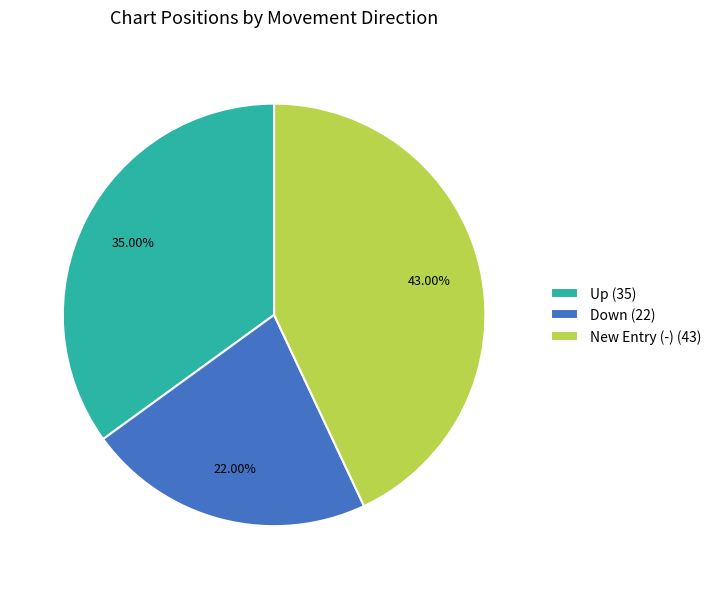

To the nearest percent, what is the difference between the largest and smallest slice percentages?

21%